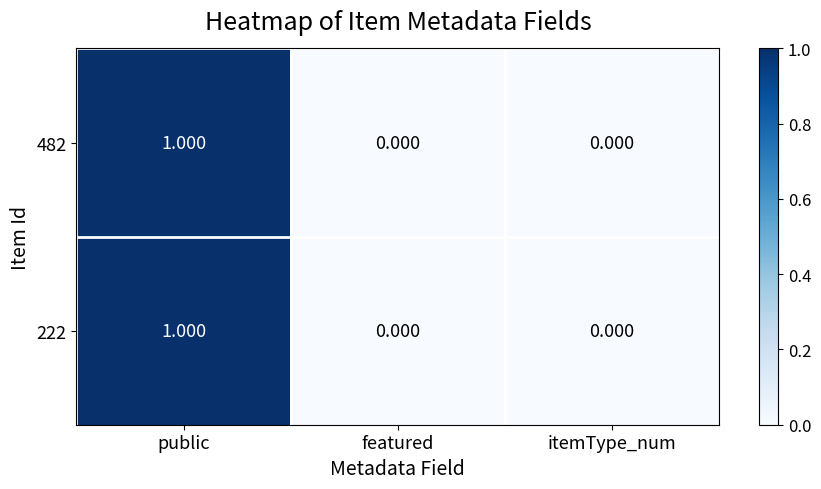

Which category has the highest value across all series?

public